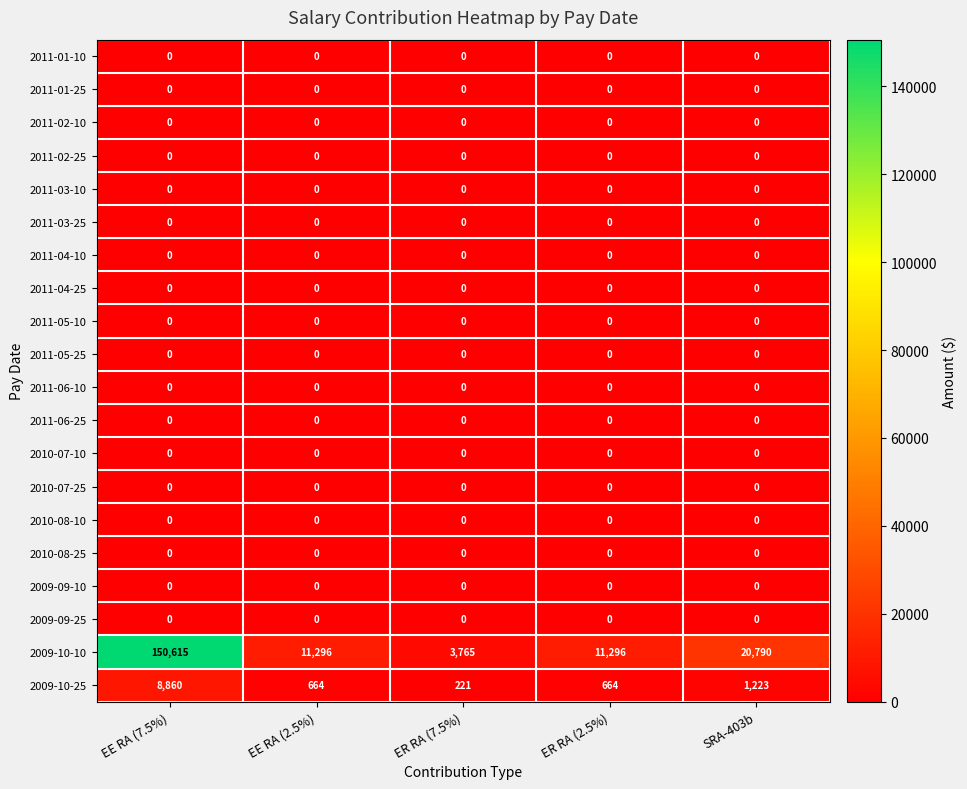

At which category is the sum across all series the highest?

EE RA (7.5%)